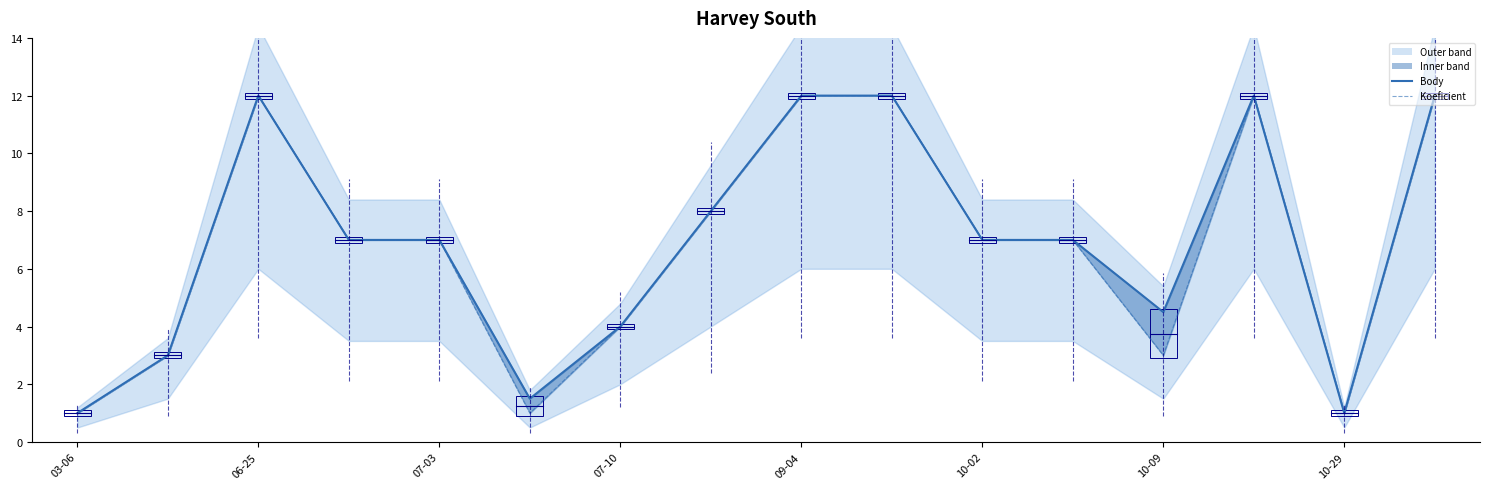

True or false: Body has more than 0 points higher than both neighbors.

True